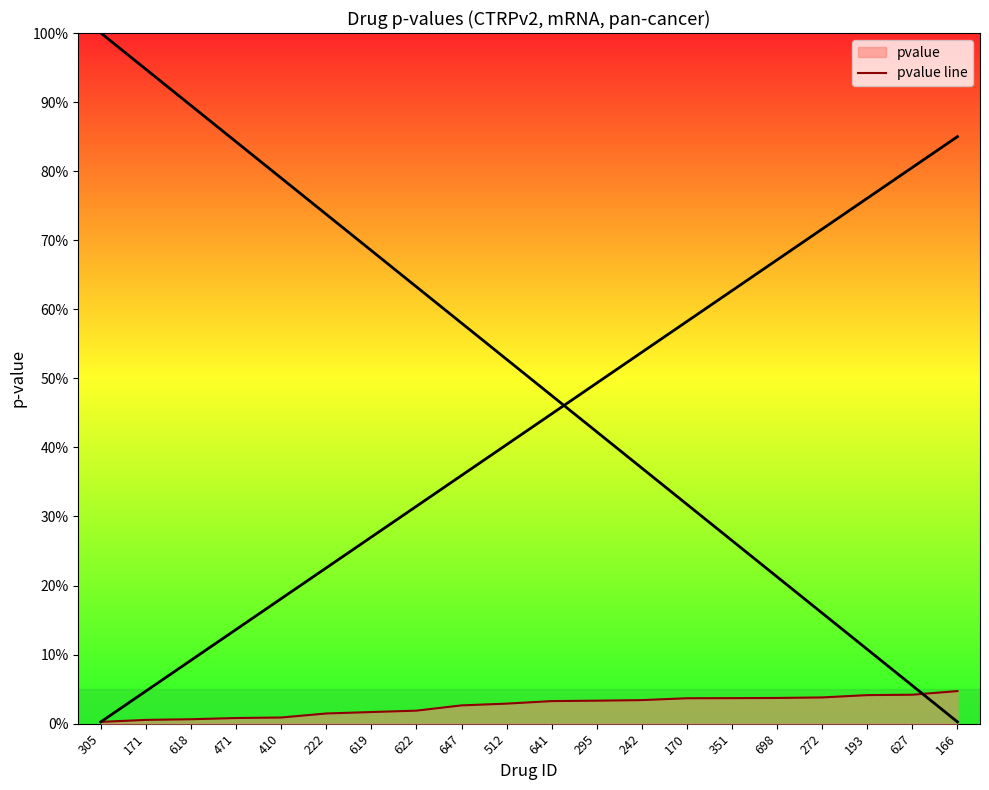

Rank the categories by value from highest to lowest.

166, 627, 193, 272, 698, 351, 170, 242, 295, 641, 512, 647, 622, 619, 222, 410, 471, 618, 171, 305